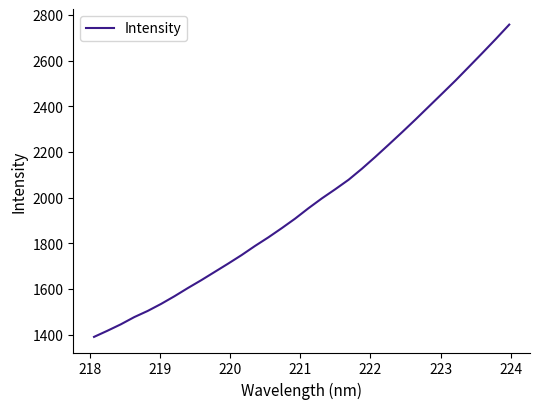

What is the difference between the maximum and minimum values?

1367.5